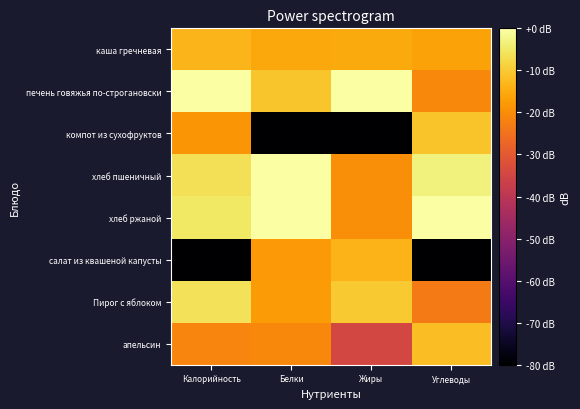

Reading left to right, list all the values displayed in this chart.

каша гречневая: Калорийность=-13.3	Белки=-15.4	Жиры=-15.1	Углеводы=-16.4
печень говяжья по-строгановски: Калорийность=0.0	Белки=-10.8	Жиры=0.0	Углеводы=-20.9
компот из сухофруктов: Калорийность=-18.7	Белки=-80.0	Жиры=-80.0	Углеводы=-11.0
хлеб пшеничный: Калорийность=-6.4	Белки=0.0	Жиры=-19.8	Углеводы=-3.3
хлеб ржаной: Калорийность=-5.0	Белки=-0.2	Жиры=-19.8	Углеводы=0.0
салат из квашеной капусты: Калорийность=-80.0	Белки=-18.1	Жиры=-13.5	Углеводы=-80.0
Пирог с яблоком: Калорийность=-6.2	Белки=-17.7	Жиры=-10.1	Углеводы=-23.2
апельсин: Калорийность=-21.3	Белки=-20.7	Жиры=-34.6	Углеводы=-12.2